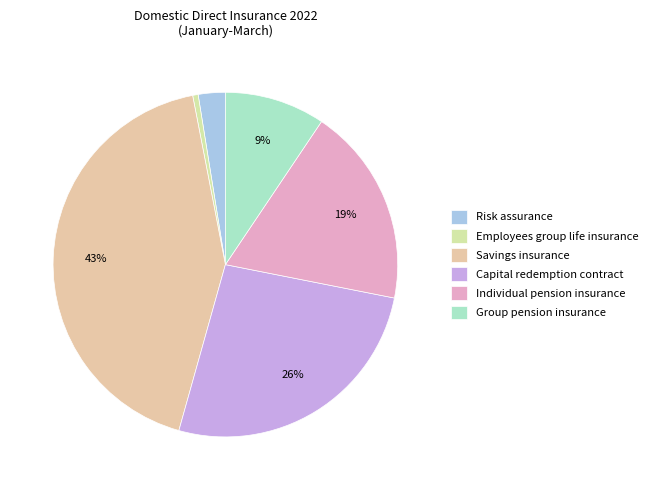

Is Risk assurance the majority of the pie?

No